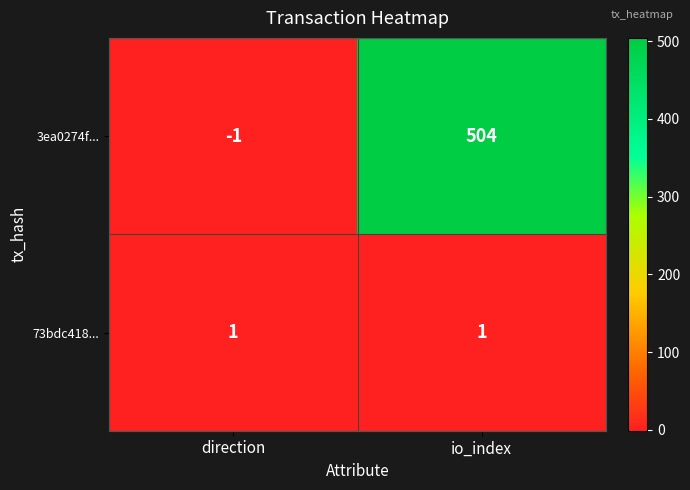

List the series in order of their overall mean, highest first.

3ea0274f..., 73bdc418...